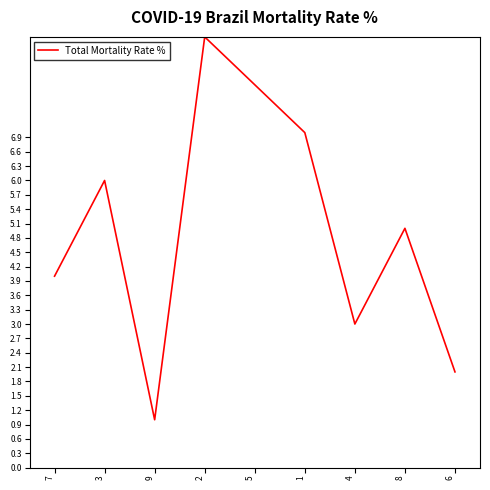

What is the difference between the maximum and minimum values?

8